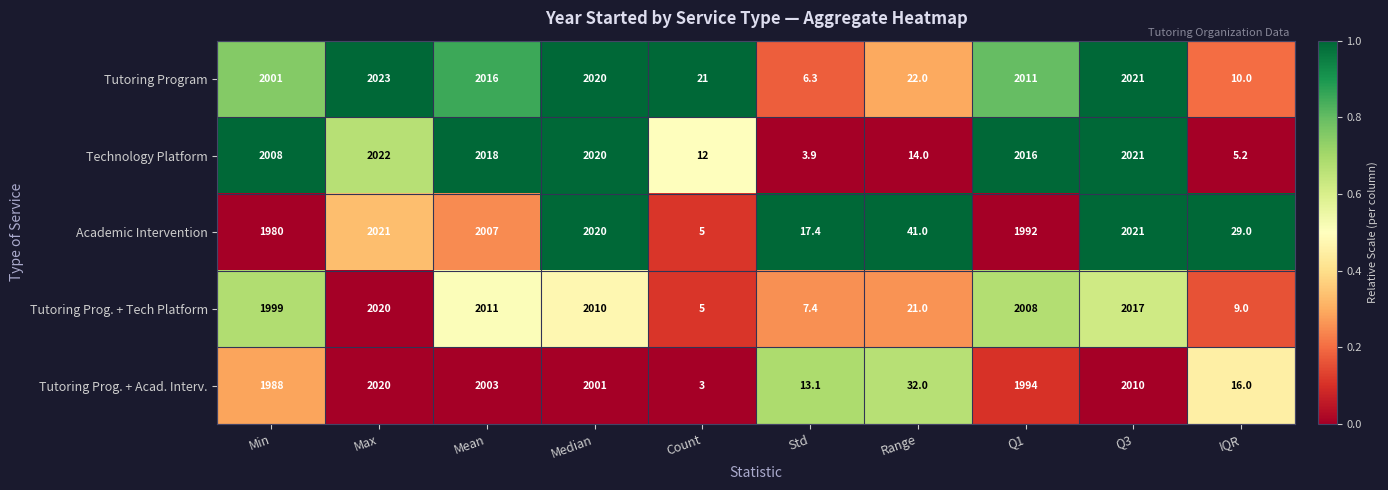

True or false: Tutoring Prog. + Acad. Interv. has a value of 2813.7 at Q1.

False